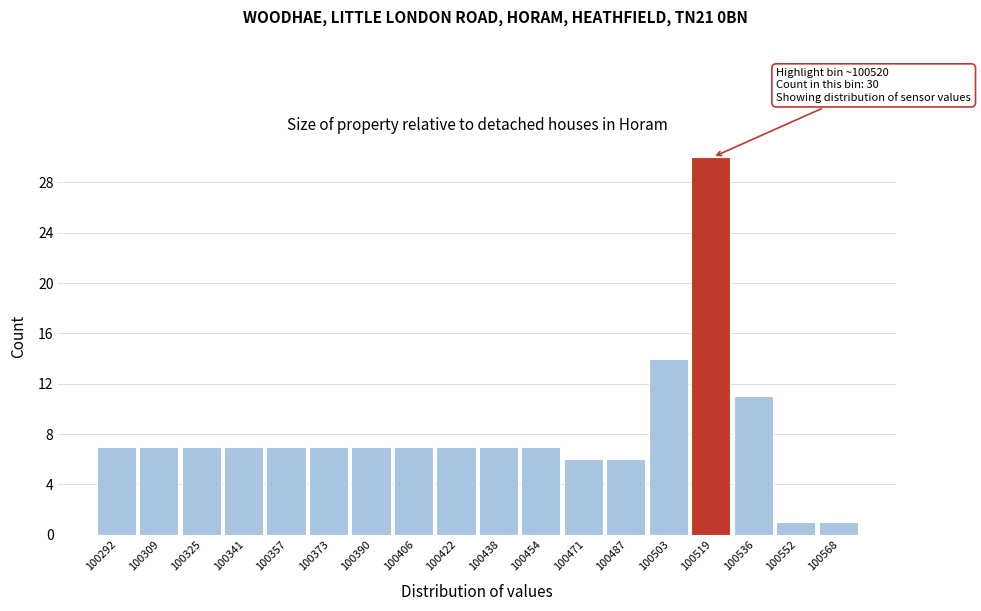

Which range on the x-axis has the tallest bar?

100512 to 100528